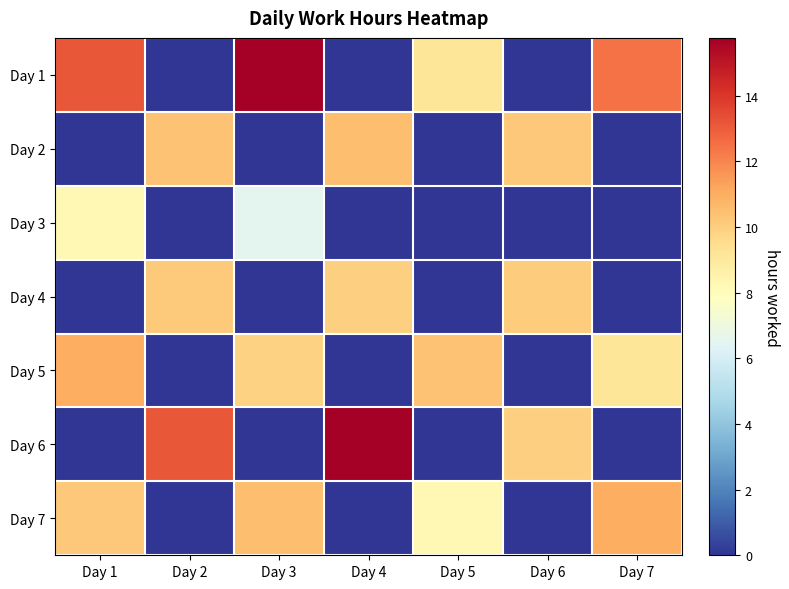

What is the difference between the highest and lowest values at Day 3?

15.8